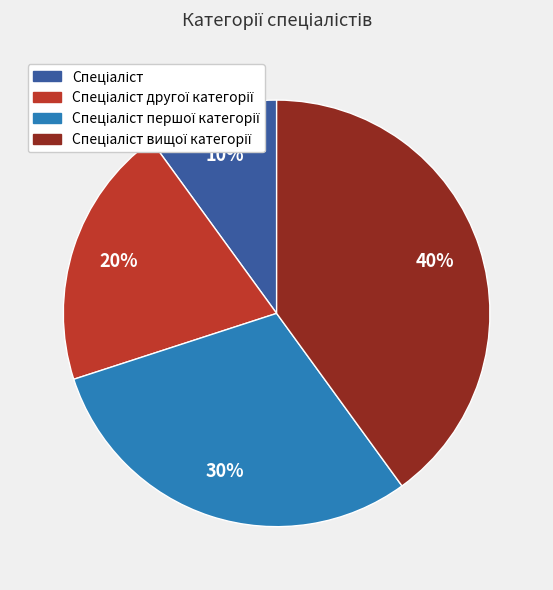

To the nearest percent, what is the difference between the largest and smallest slice percentages?

30%